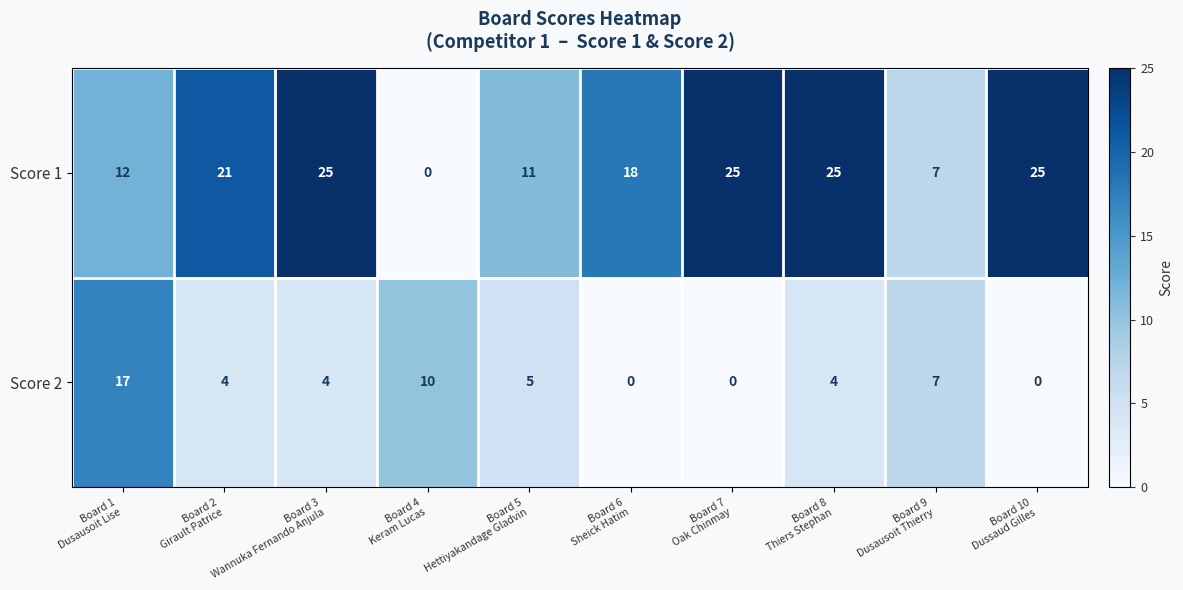

List the series in order of their overall mean, lowest first.

Score 2, Score 1